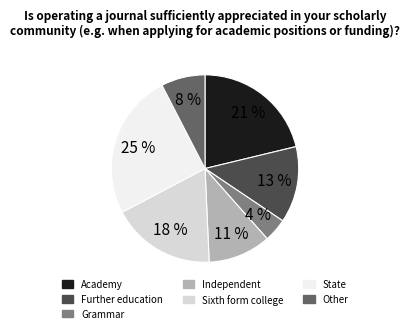

Which category has the biggest portion of the pie?

State